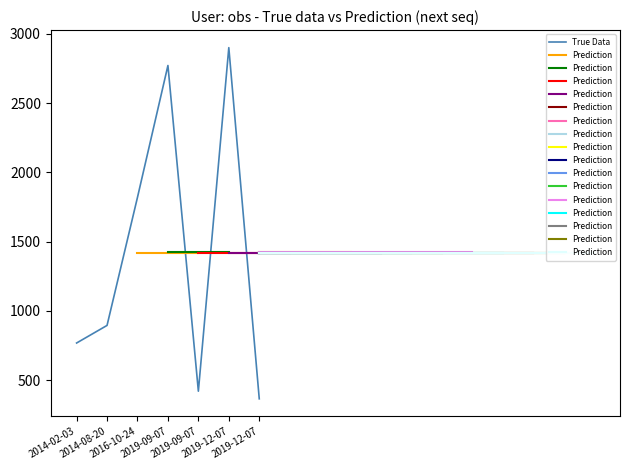

Reading left to right, list all the values displayed in this chart.

2014-02-03=768	2014-08-20=895	2016-10-24=1820	2019-09-07=2772	2019-09-07=420	2019-12-07=2901	2019-12-07=365